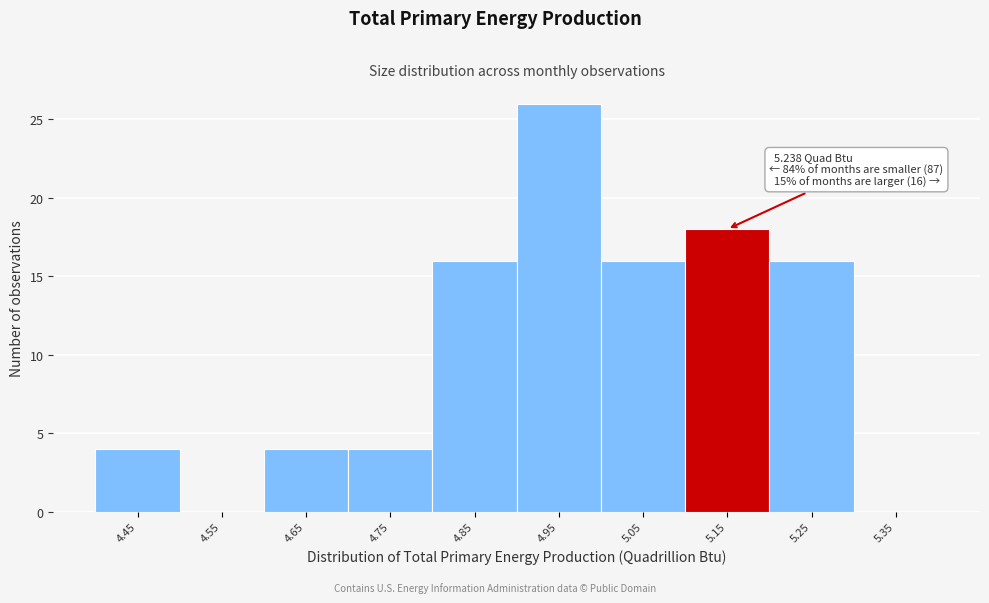

Reading right to left, transcribe all the data shown in this chart.

5.35=0	5.25=16	5.15=18	5.05=16	4.95=26	4.85=16	4.75=4	4.65=4	4.55=0	4.45=4